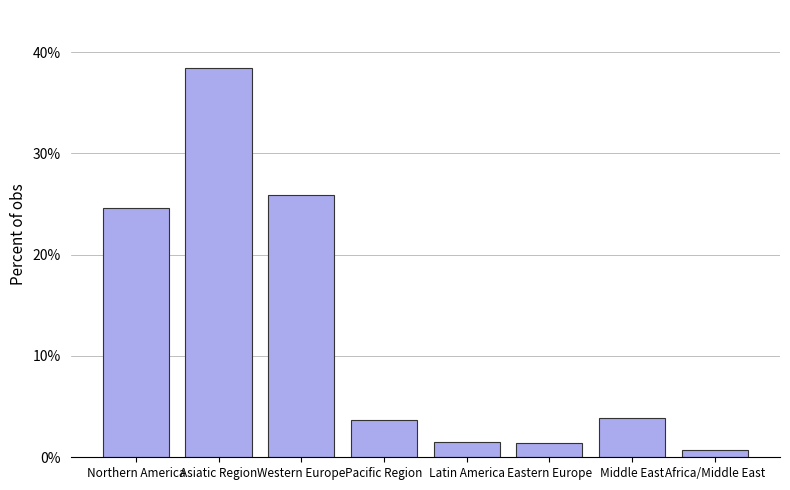

The value at Middle East is 6.2. True or false?

False